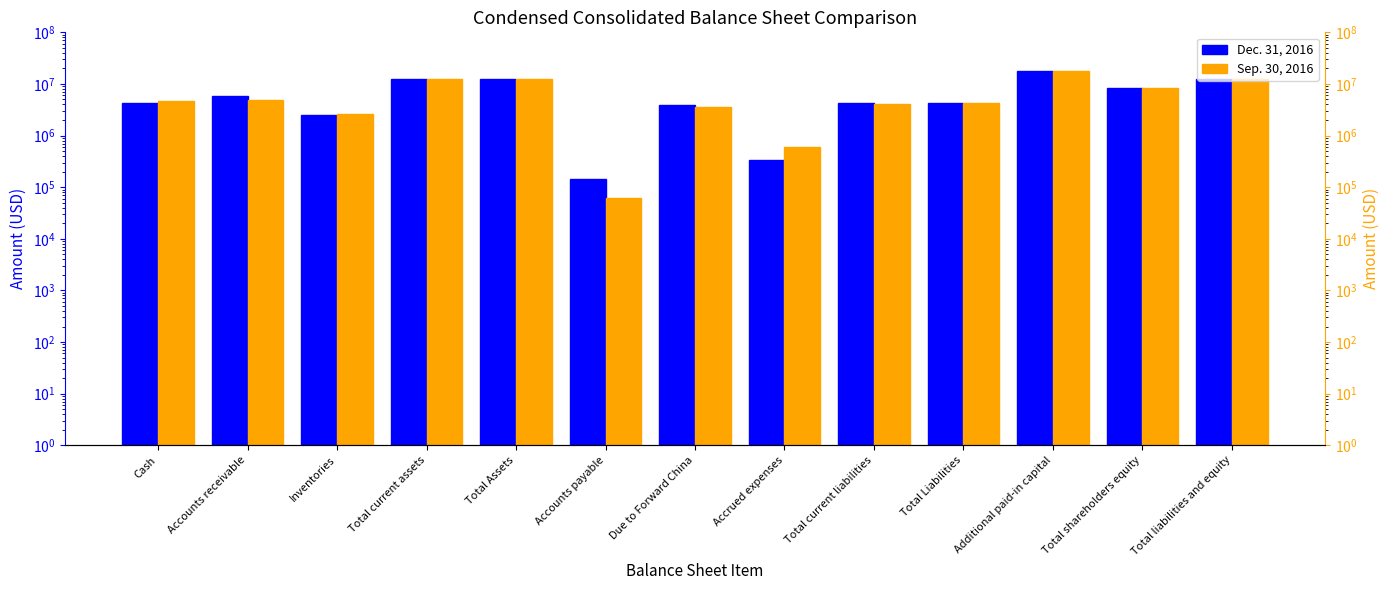

List the series in order of their peak value, lowest first.

Sep. 30, 2016, Dec. 31, 2016